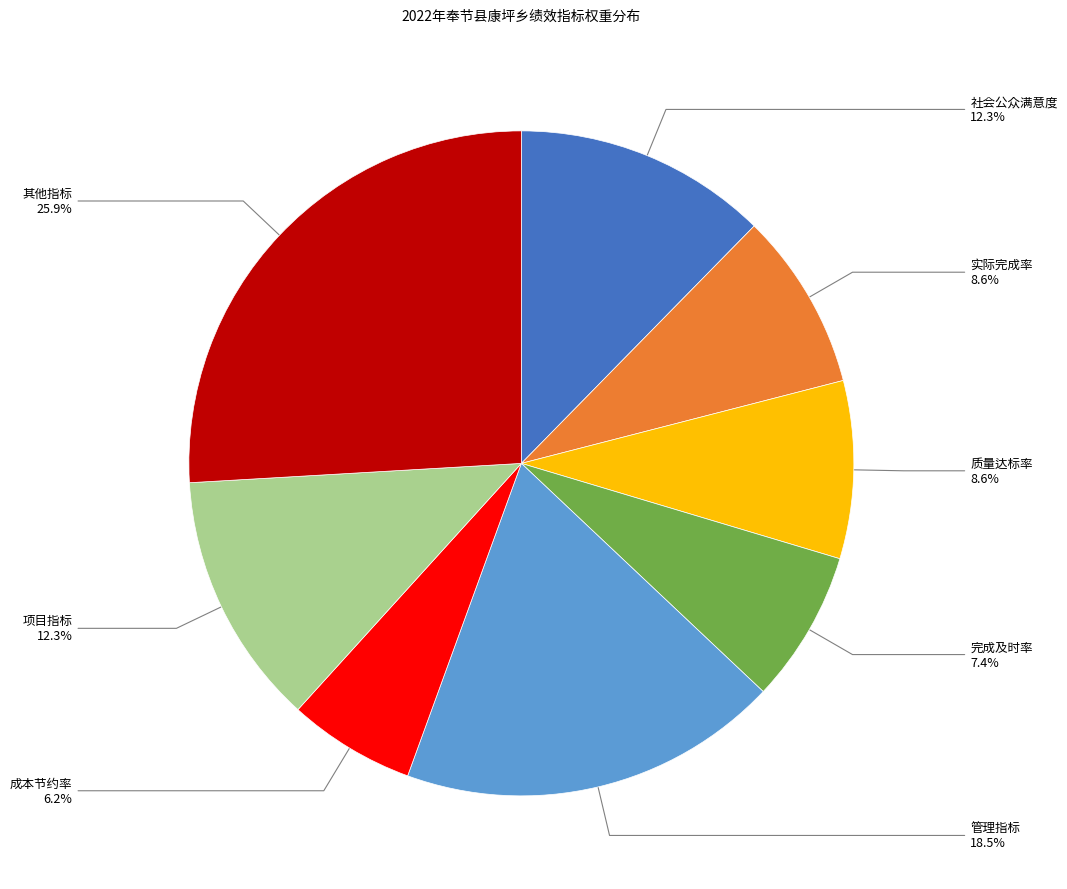

Is there any slice that represents more than half of the pie?

No